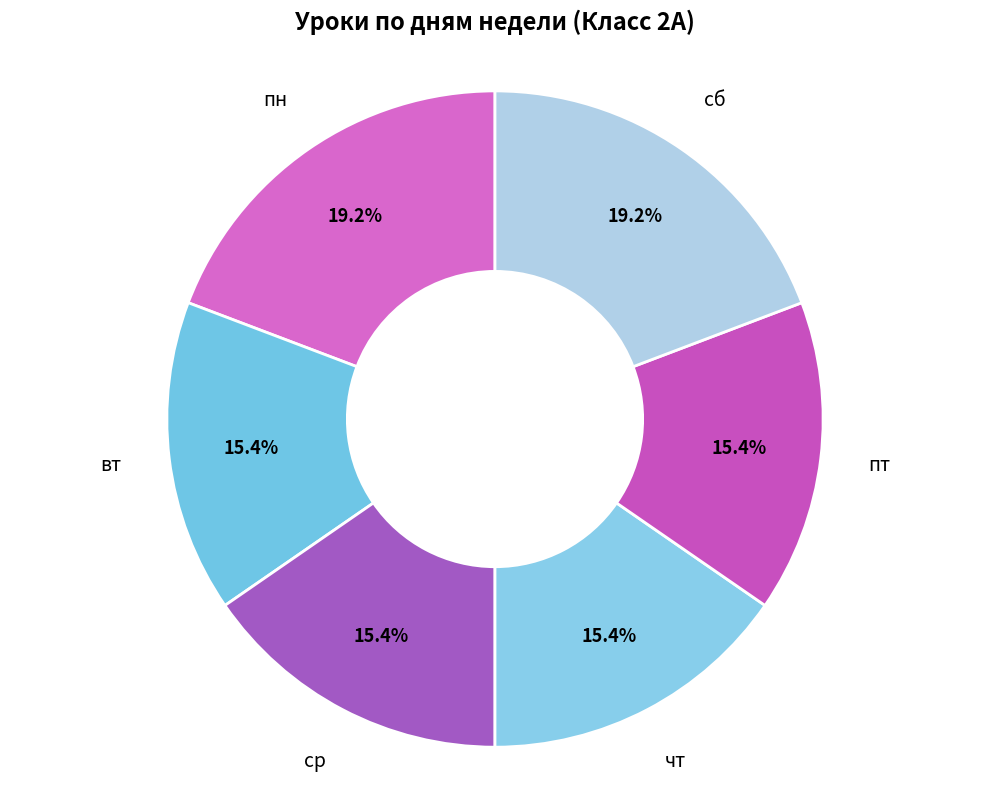

To the nearest percent, what is the combined percentage of ср and вт?

31%